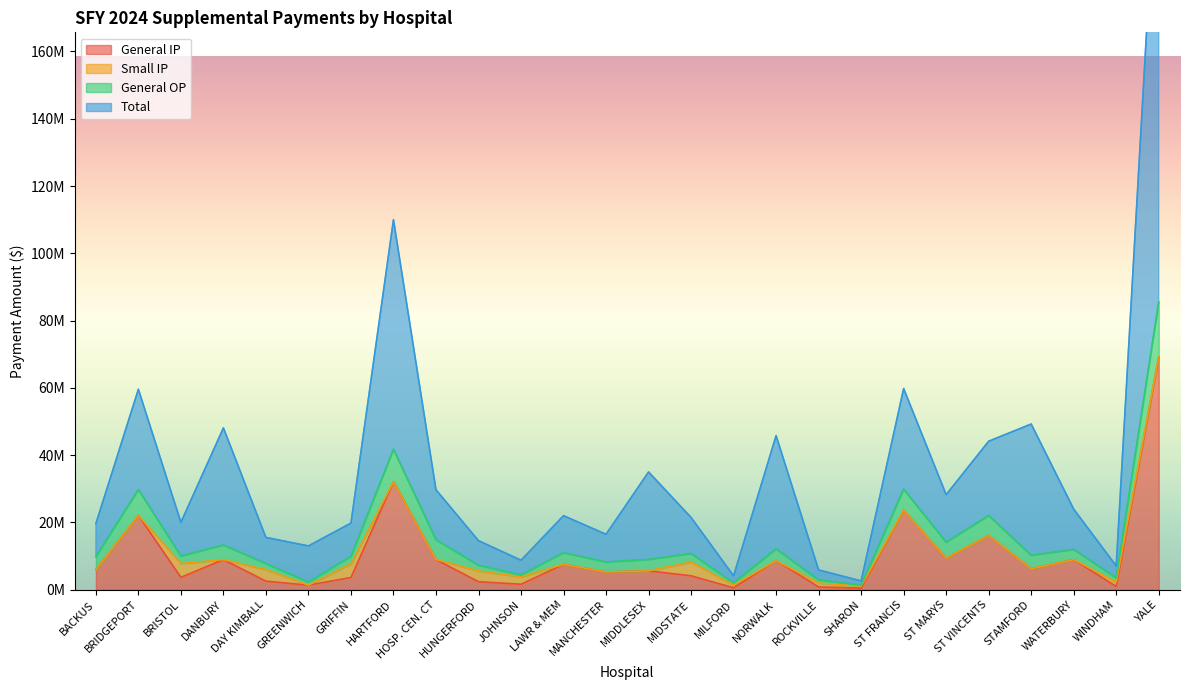

What is the minimum value for Total?

2620958